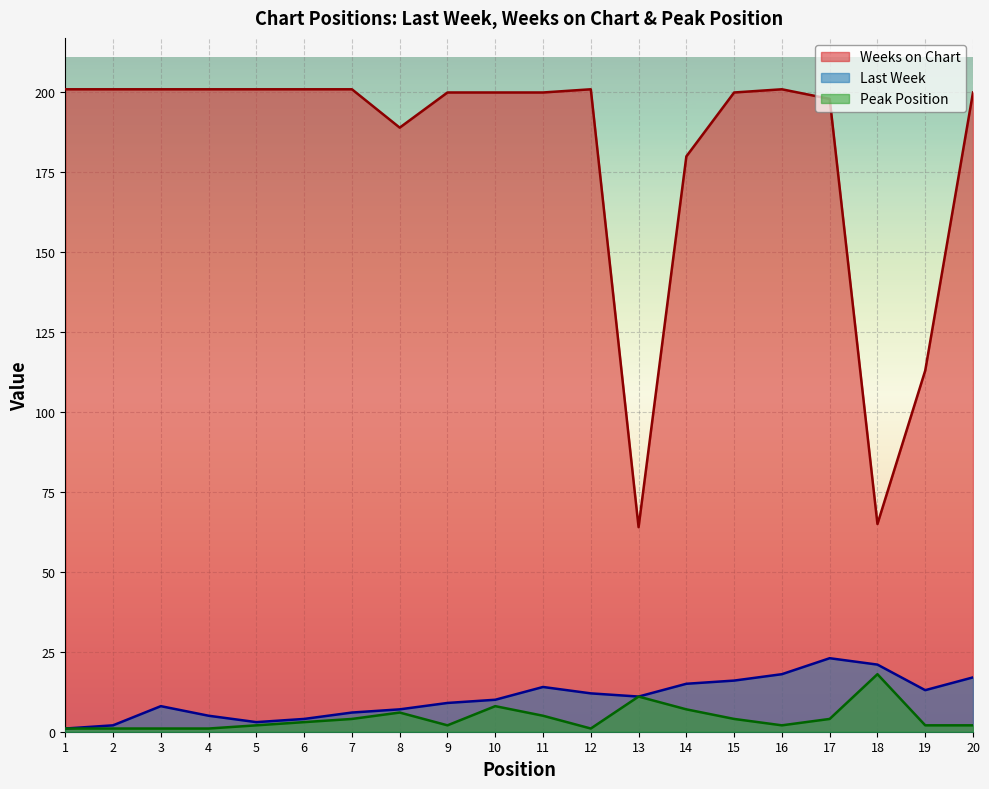

At which label is Peak Position closest to 9?

10